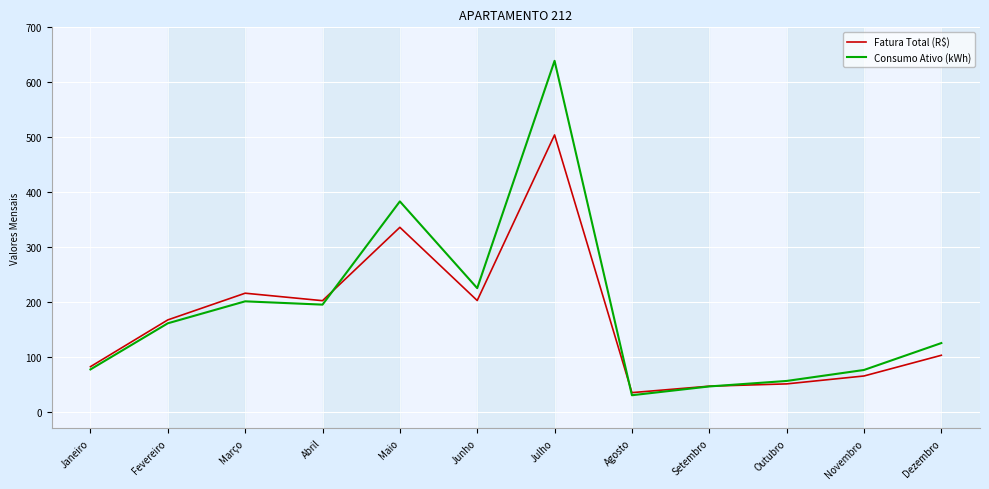

Rank the series by their maximum value, from highest to lowest.

Consumo Ativo (kWh), Fatura Total (R$)